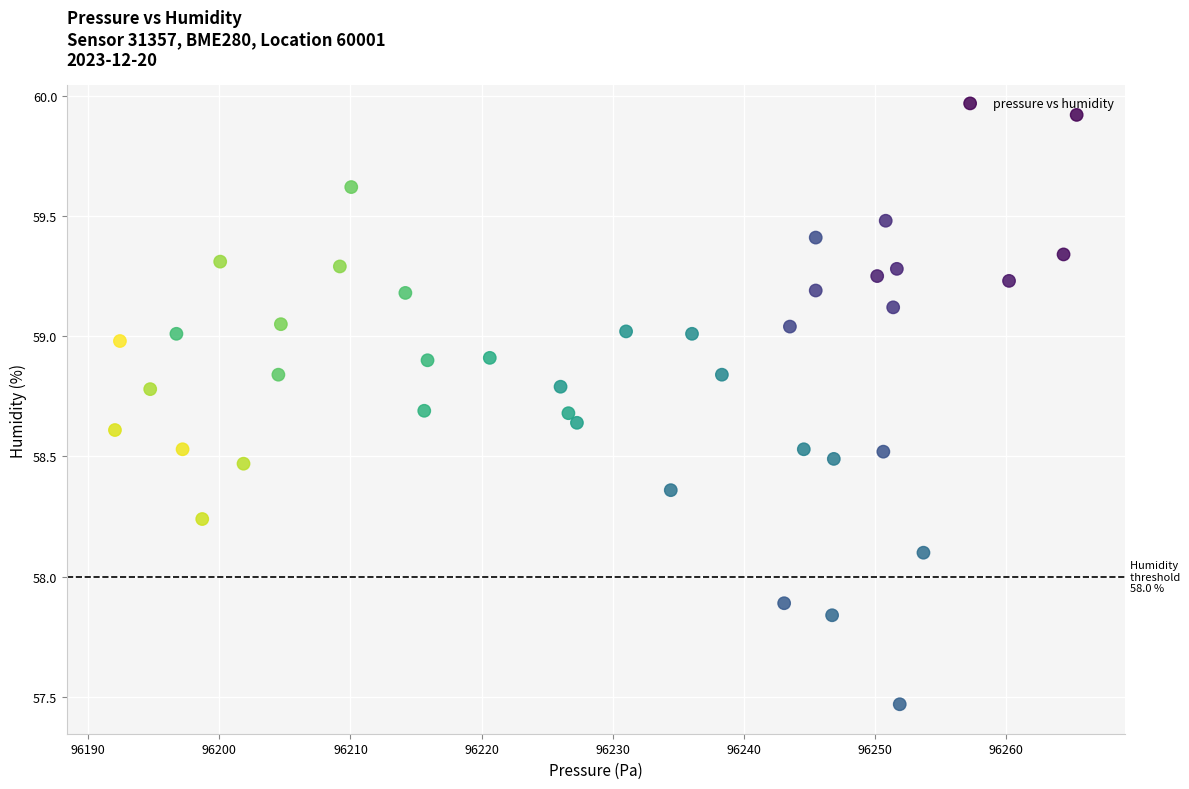

What is the range of X values (max minus min)?

73.4